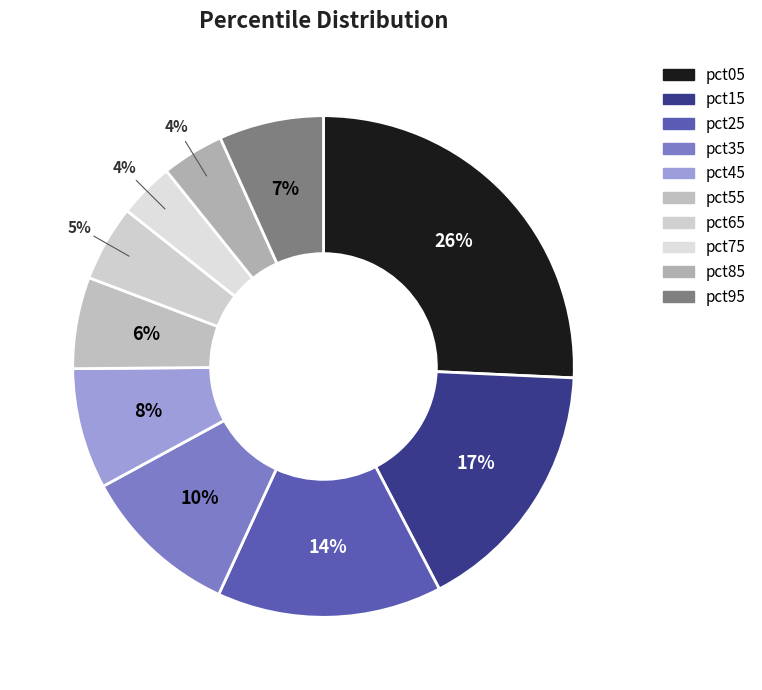

The pct15 slice represents 26% of the pie. True or false?

False